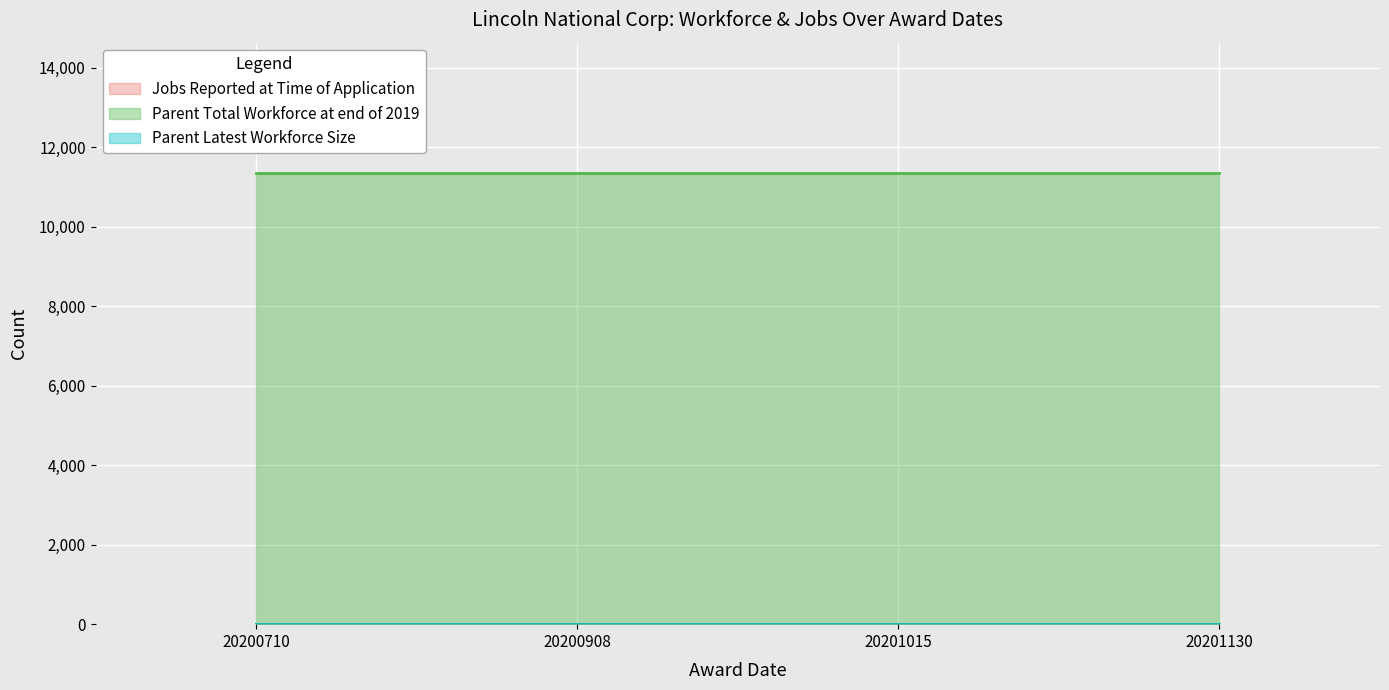

Is the value of Parent Total Workforce at end of 2019 at 20200908 greater than the value of Jobs Reported at Time of Application at 20200710?

Yes